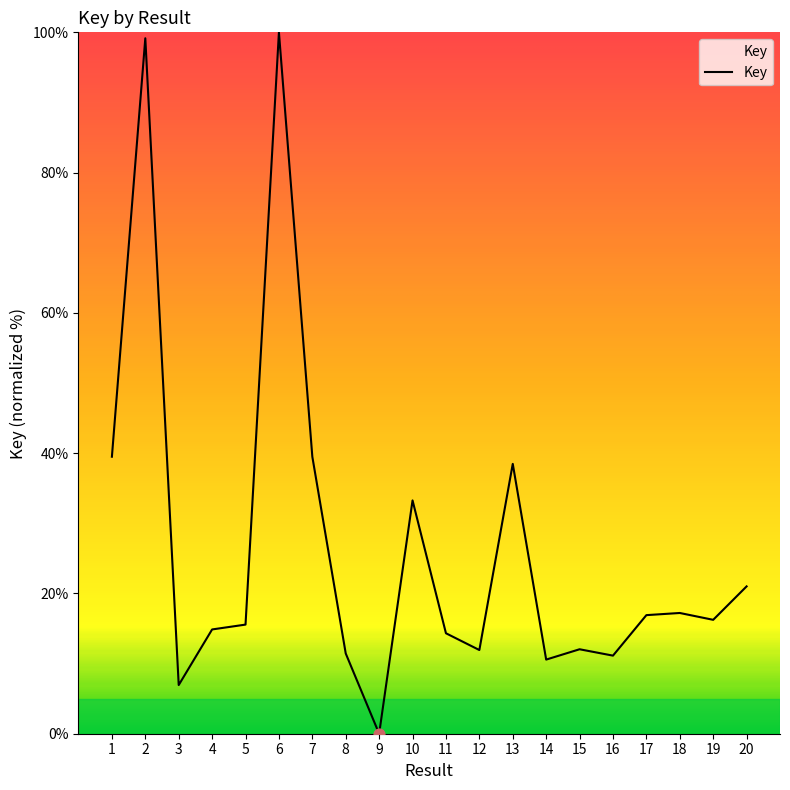

What is the ratio of the value at 12 to the value at 17?

0.7